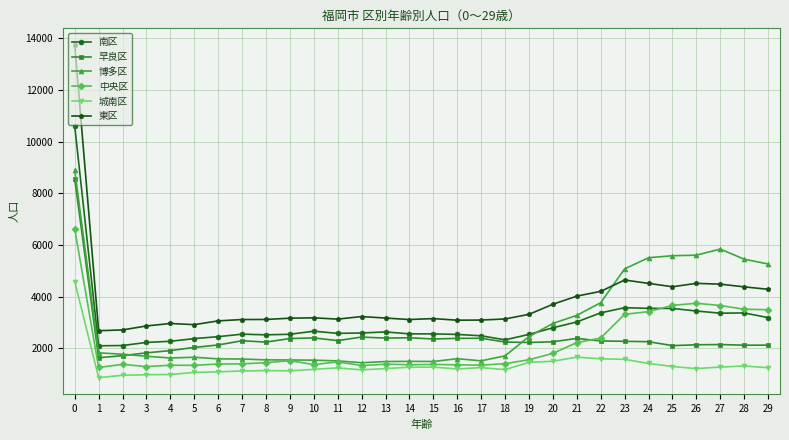

What is the sum of the 博多区 values at 14 and 22?

5266